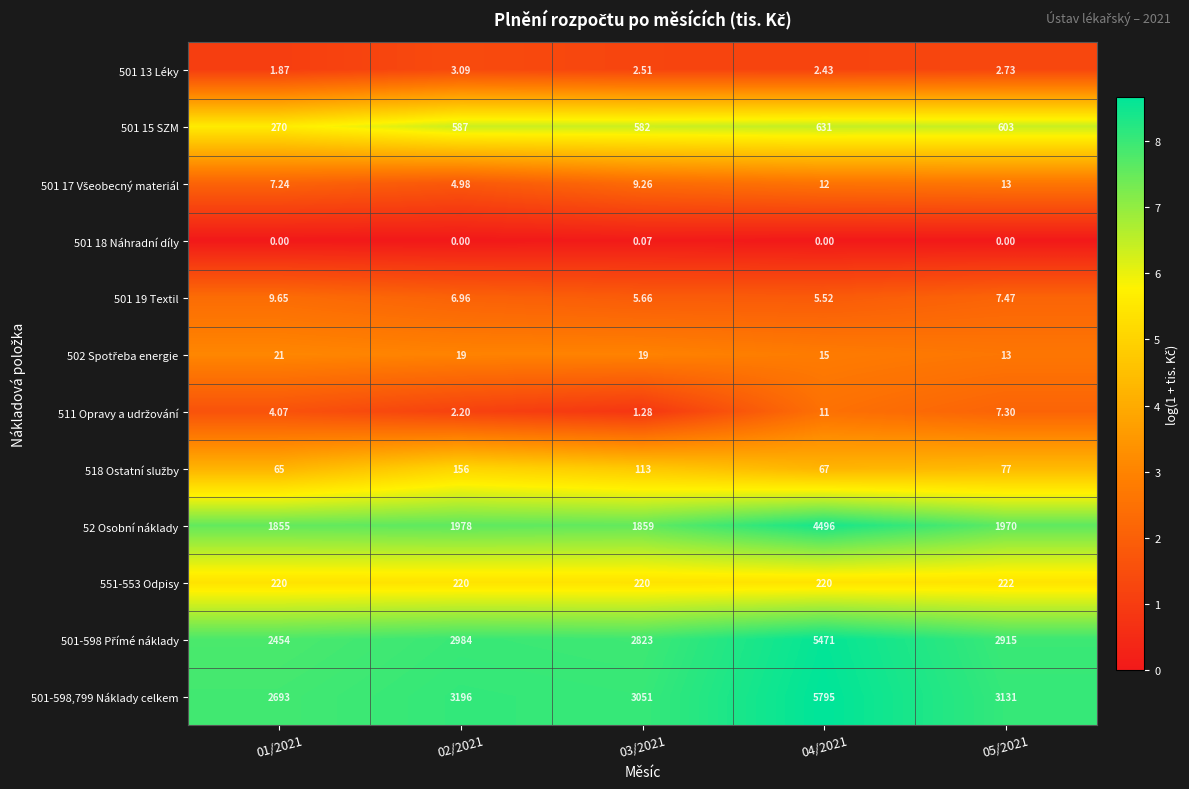

Is the value of 501 15 SZM at 03/2021 greater than the value of 501 19 Textil at 05/2021?

Yes